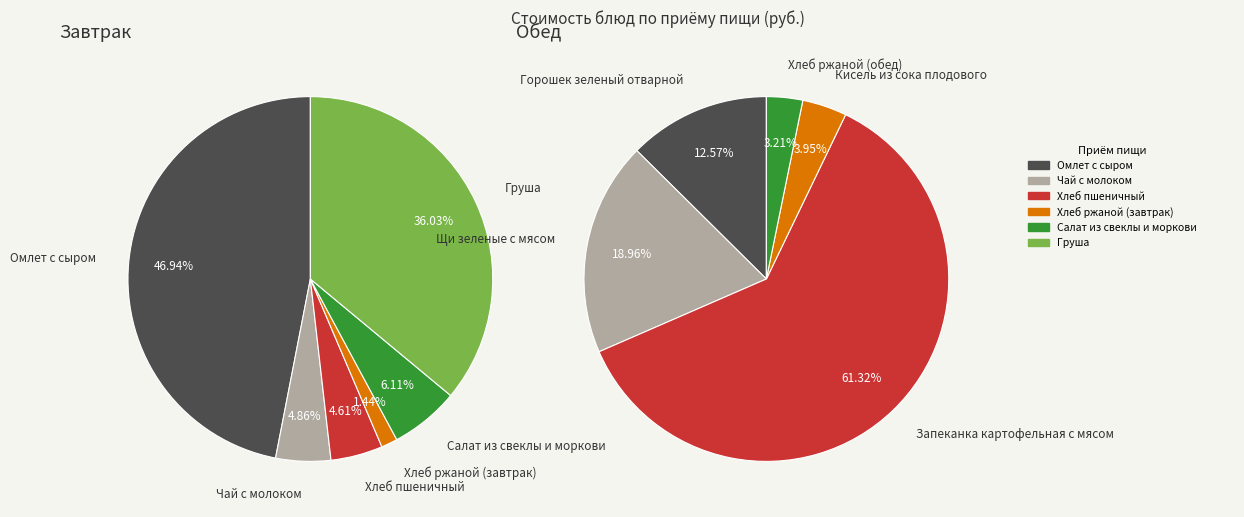

To the nearest percent, what portion does Хлеб ржаной (завтрак) represent?

1%